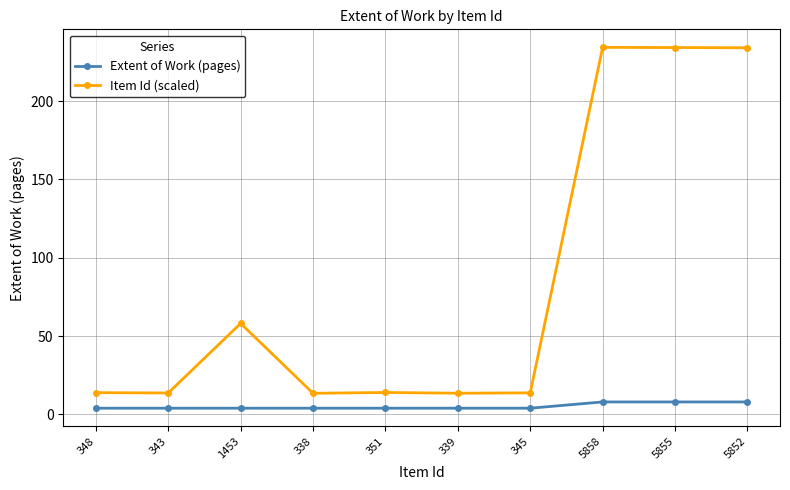

The Item Id (scaled) series shows 13.9 at 348. True or false?

True